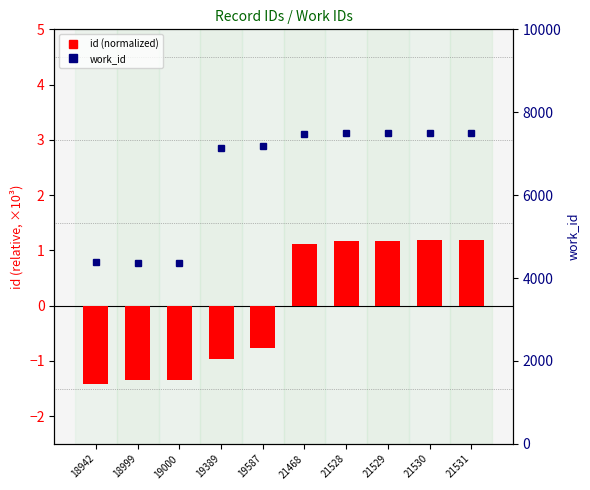

What is the difference between the work_id values at 18999 and 21531?

3140.0